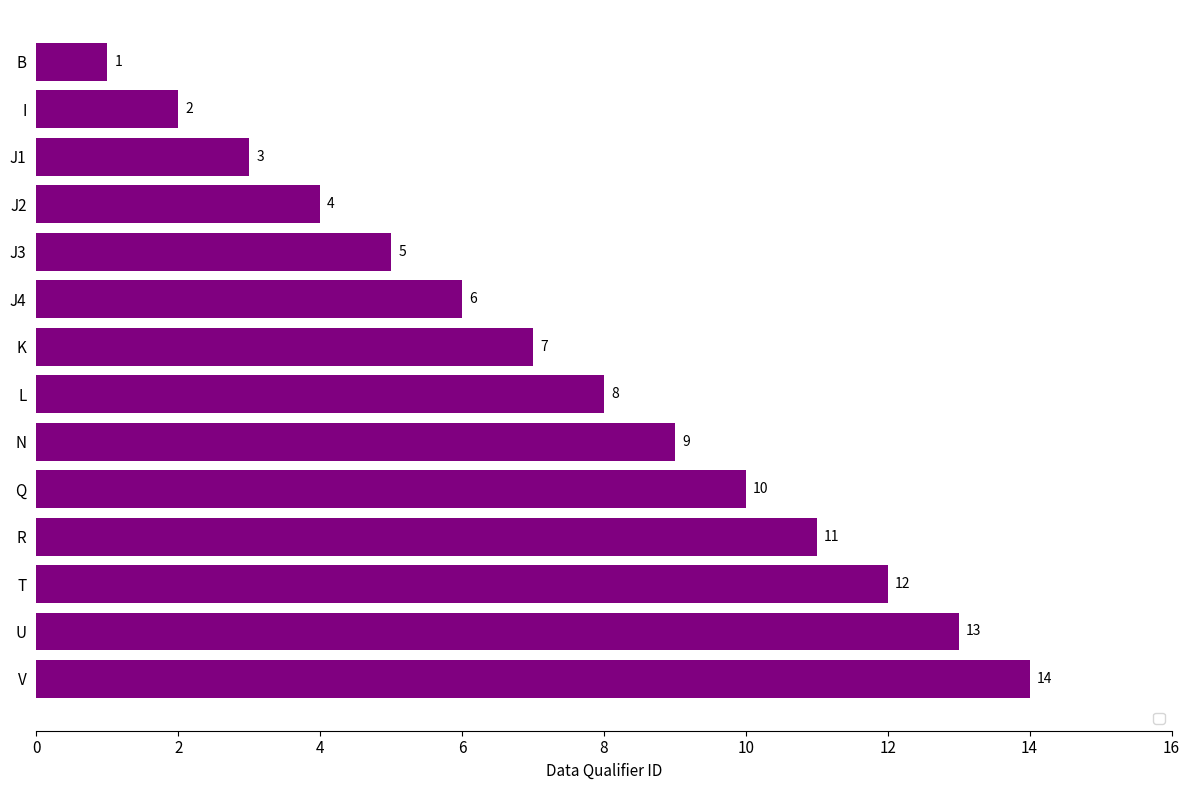

How many categories are shown in the chart?

14